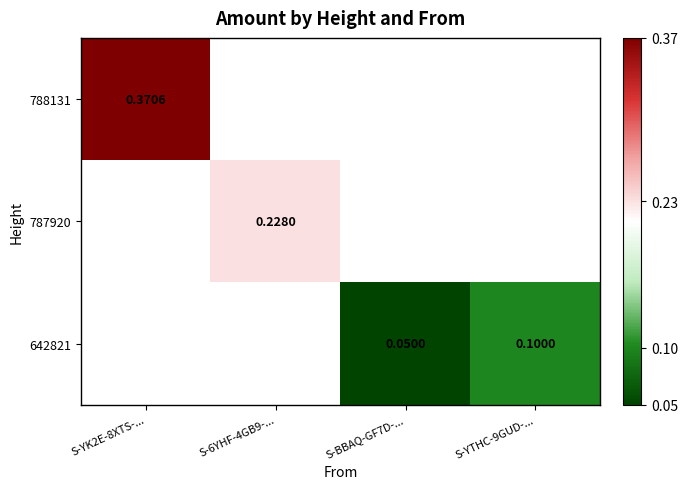

Rank the categories by 787920 value from highest to lowest.

S-YK2E-8XTS-..., S-6YHF-4GB9-..., S-BBAQ-GF7D-..., S-YTHC-9GUD-...